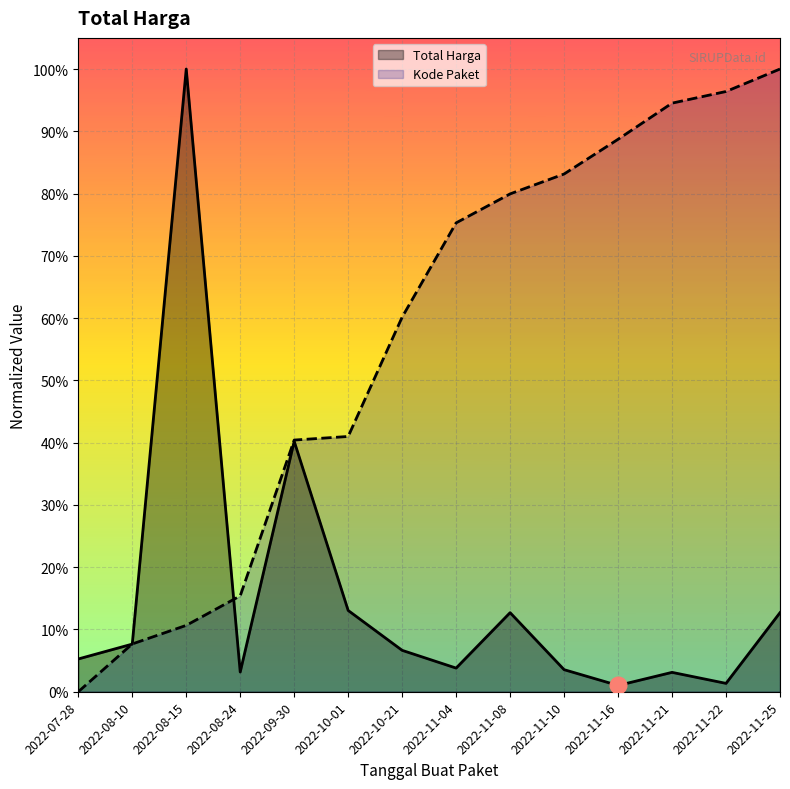

Is the value of Total Harga at 2022-08-10 greater than the value of Kode Paket at 2022-08-24?

No